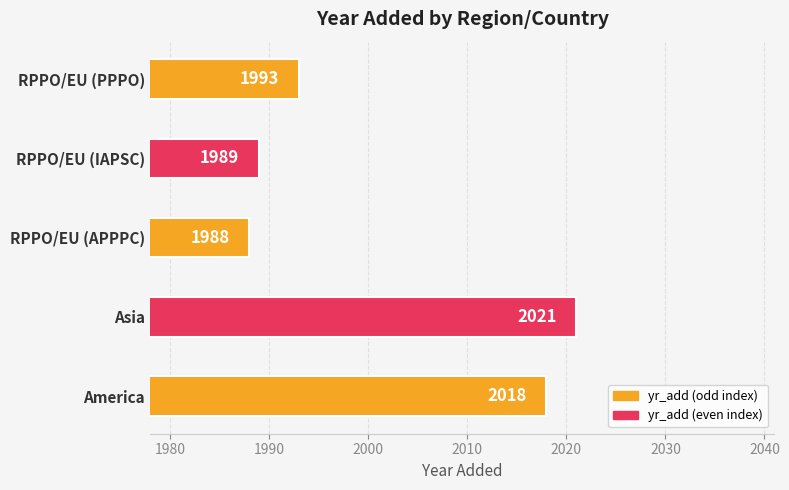

Which category has the highest value across all series?

Asia